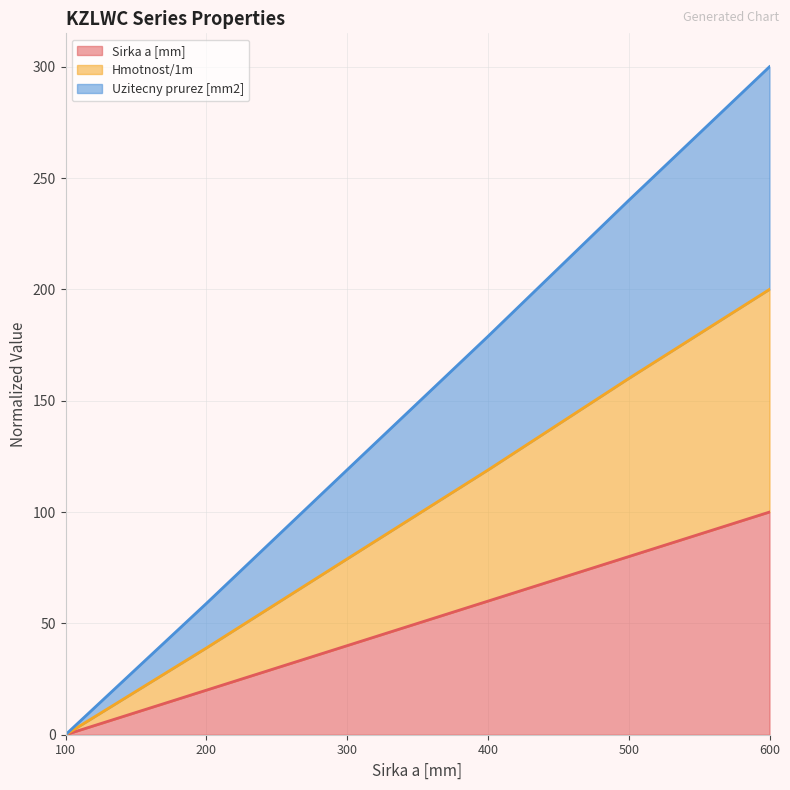

Does the chart display data point markers on the line(s)?

No